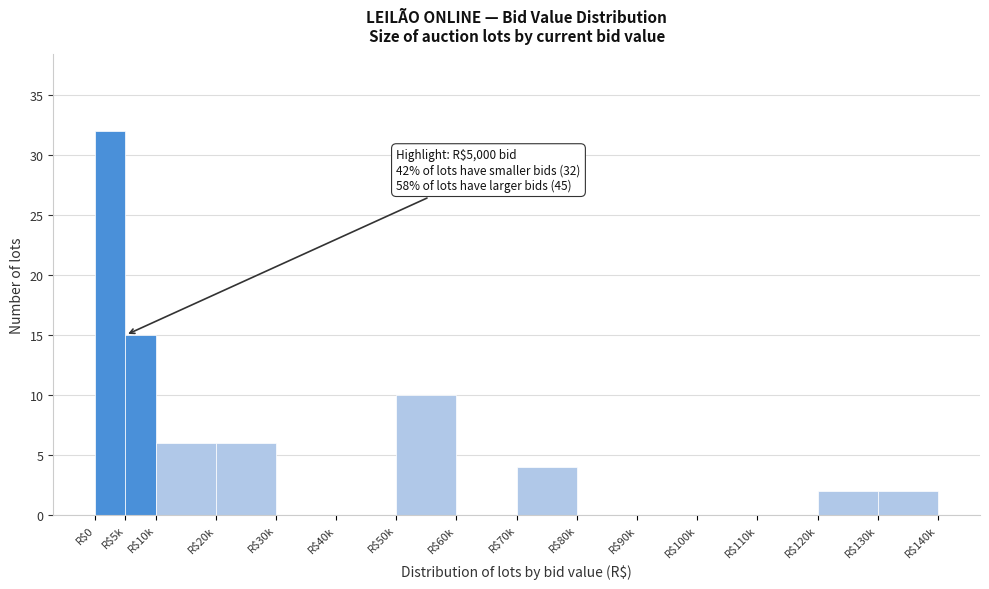

True or false: the data shows 0 at R$110k.

True